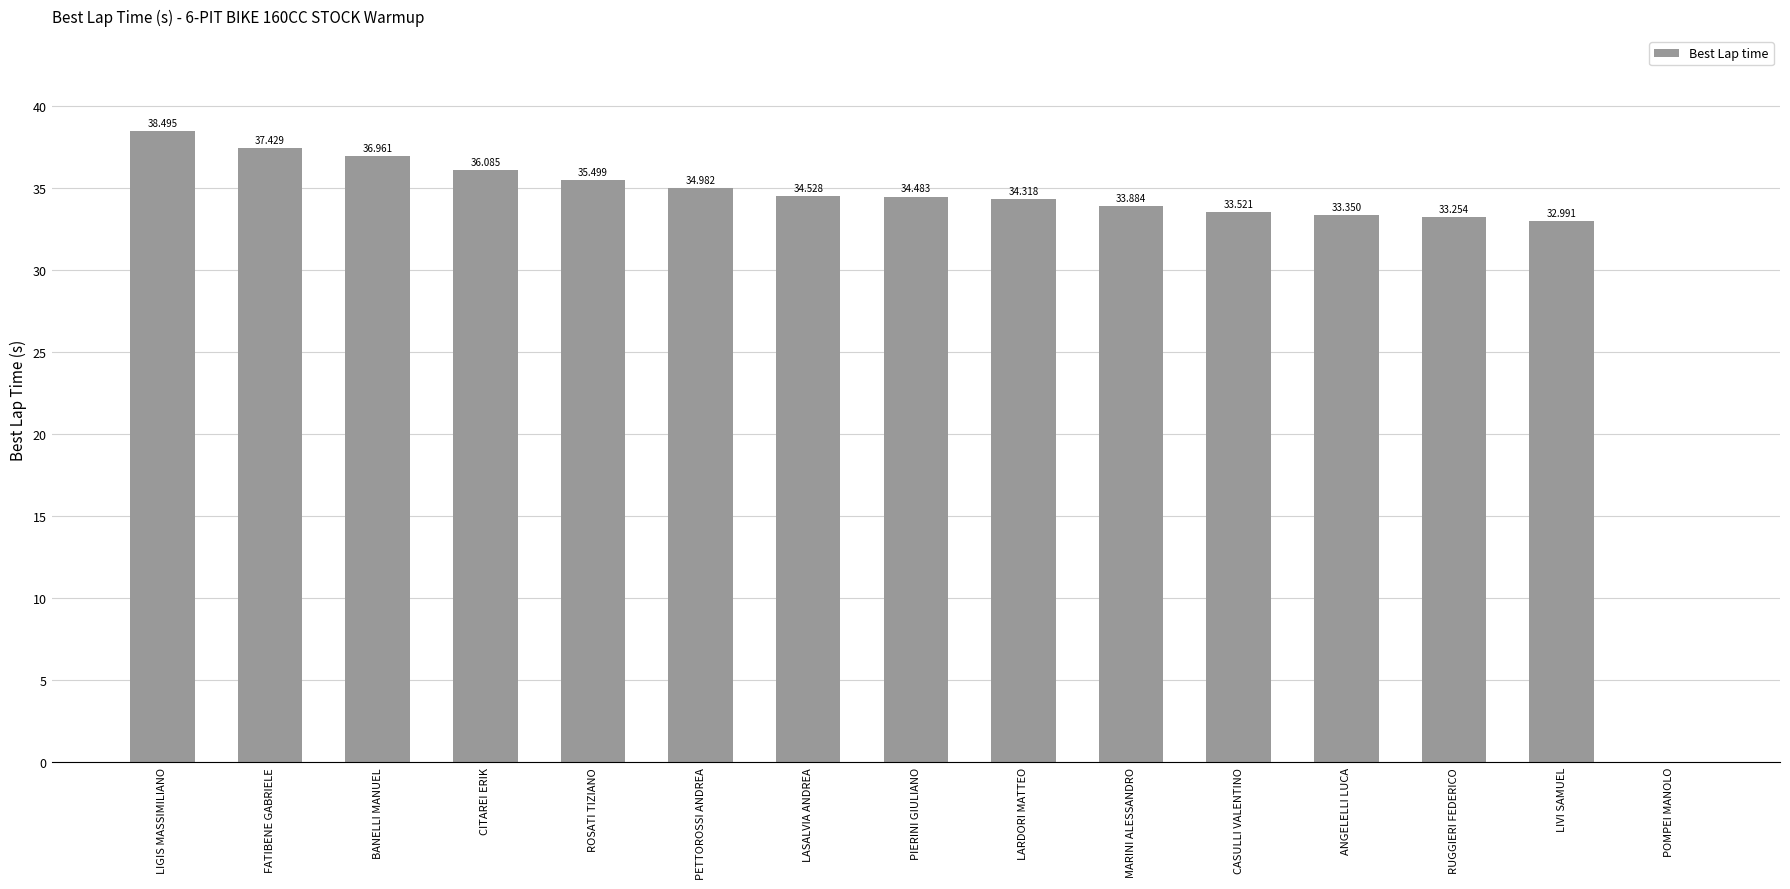

Where is the data nearest to the value 19?

LIVI SAMUEL